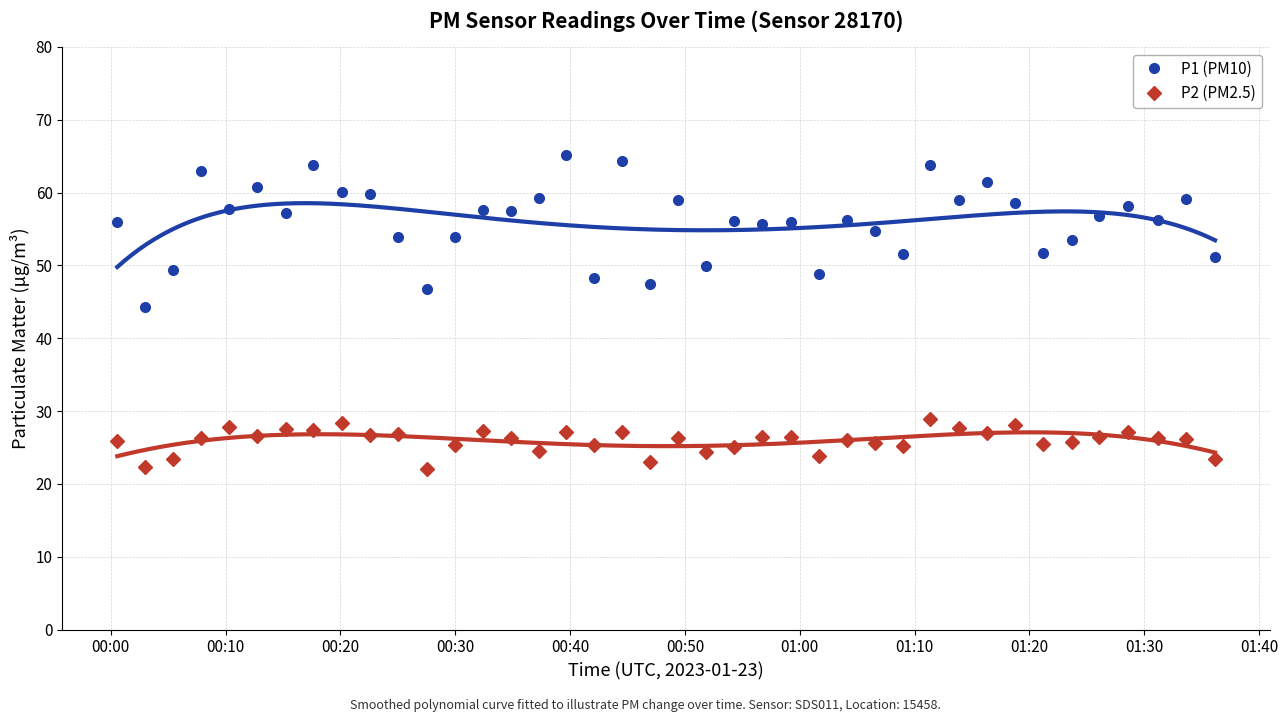

True or false: P1 (PM10) has more than 0 points higher than both neighbors.

True